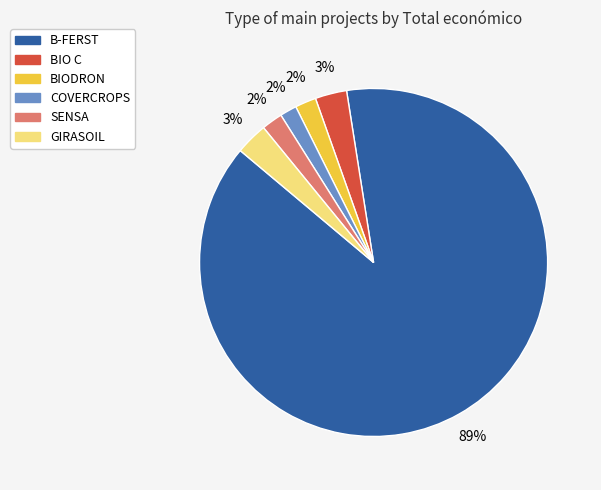

Which has a higher value, COVERCROPS or BIO C?

BIO C